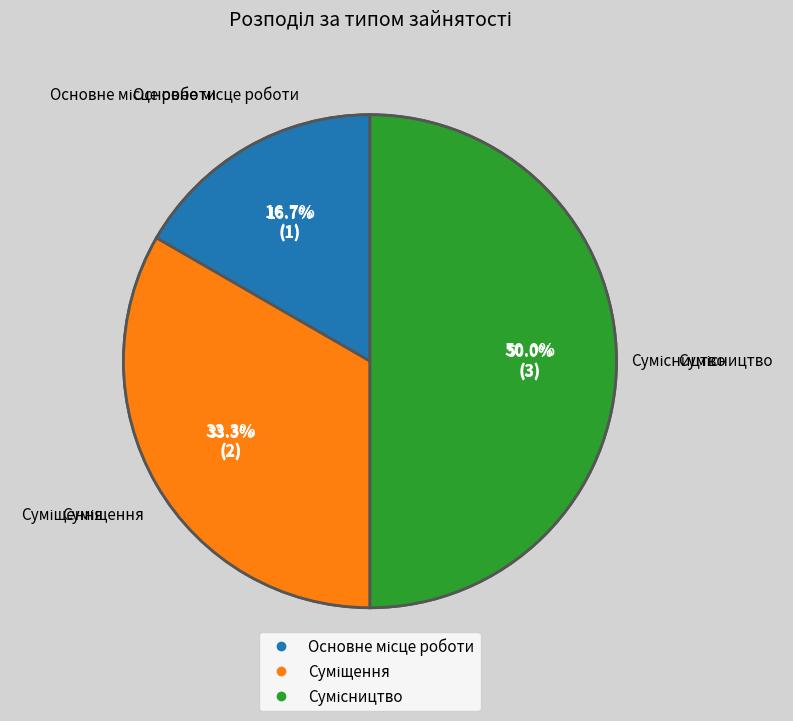

What percentage is the Основне місце роботи slice, to the nearest percent?

17%